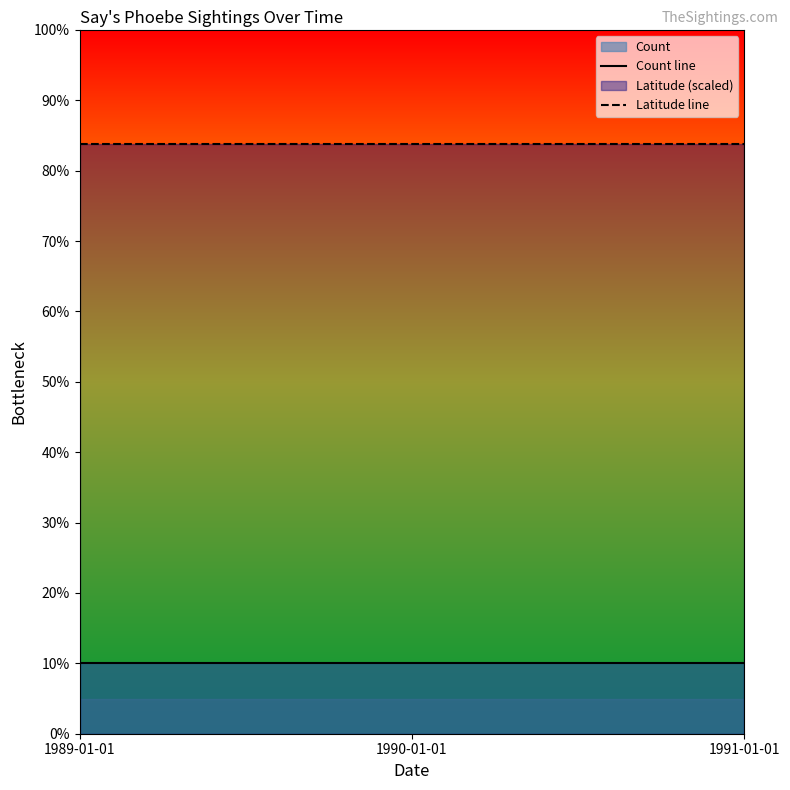

How many series are shown in this chart?

2